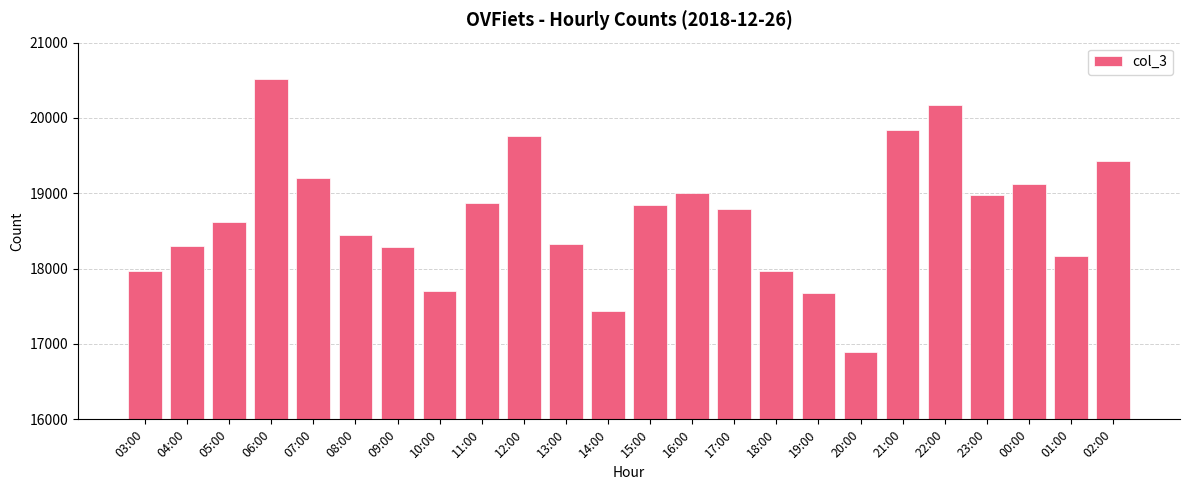

What is the label of the 8th bar from the left?

10:00